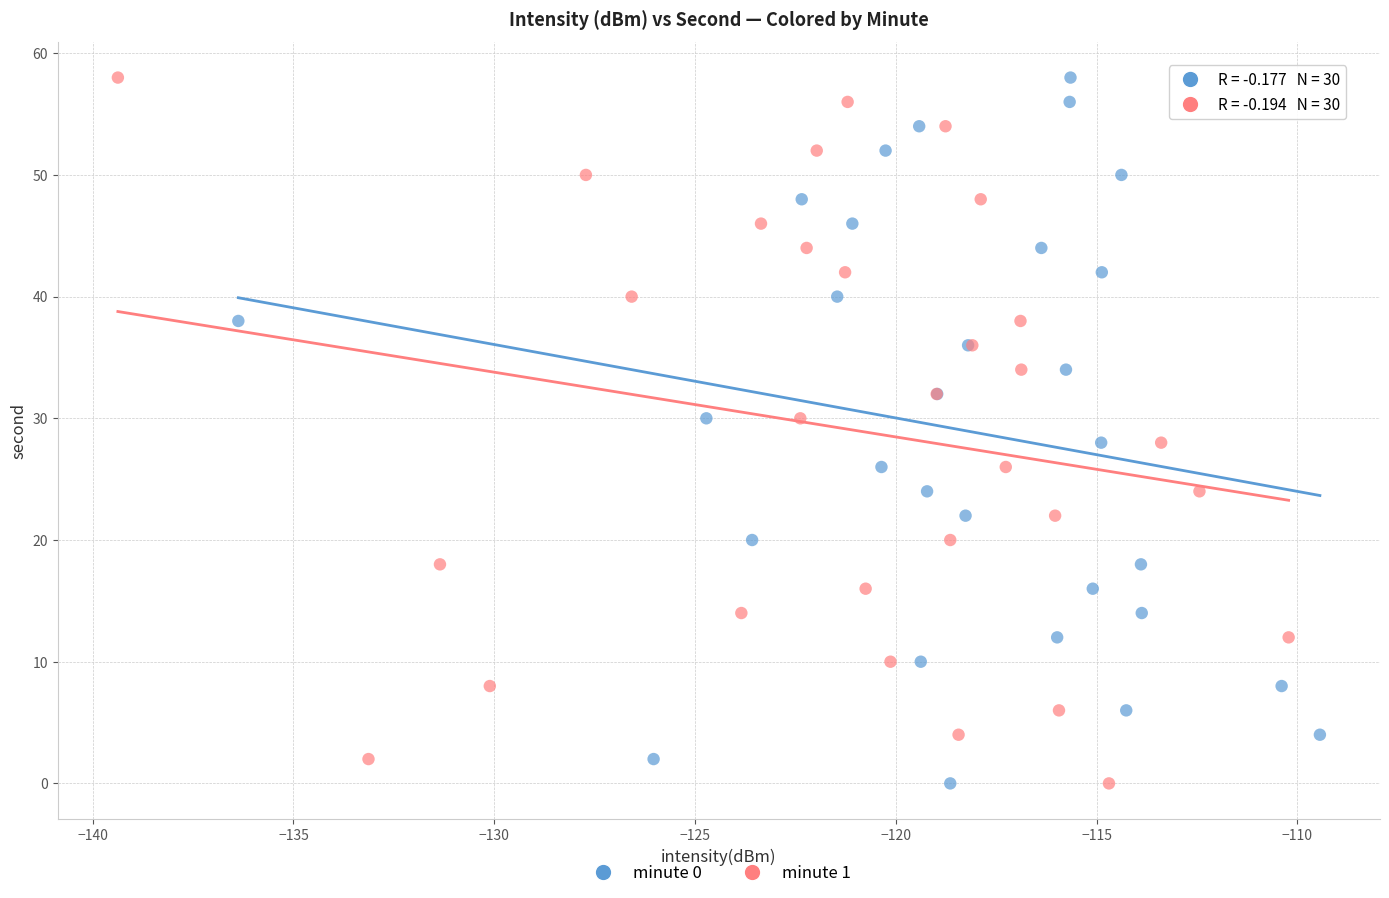

What are all the series names shown in the legend?

minute 0, minute 1